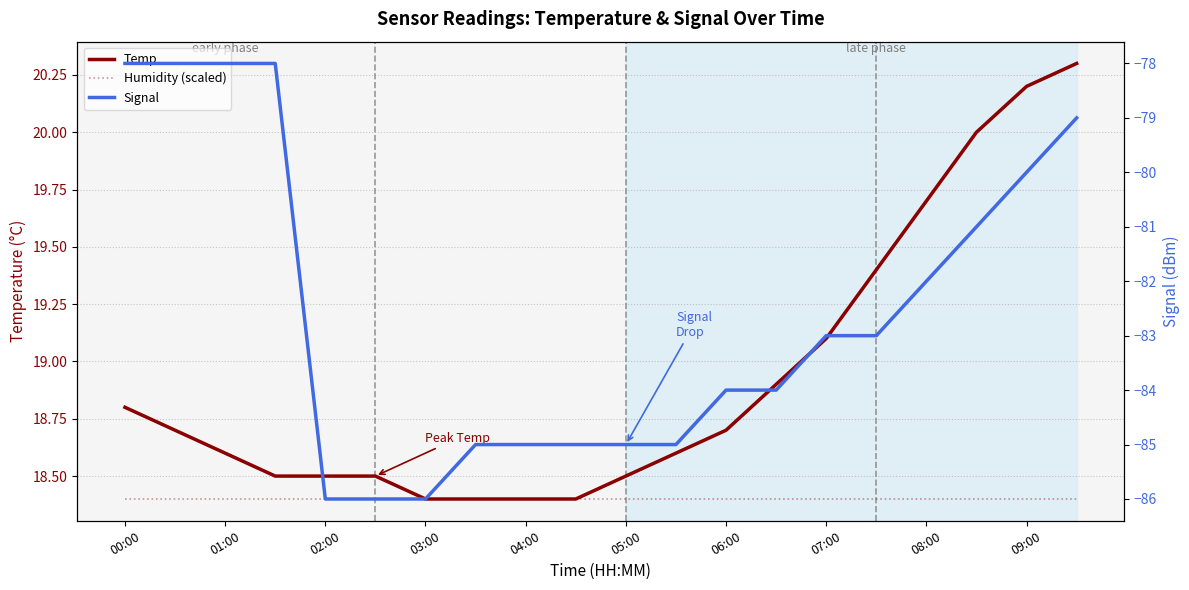

How many data points does each series have?

20